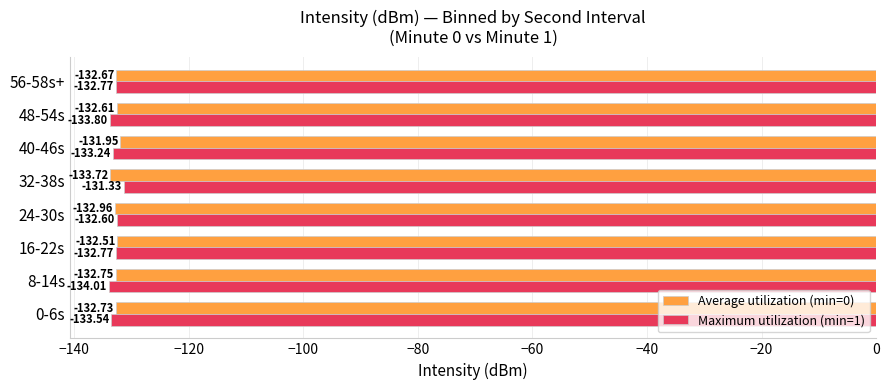

Which series has the widest spread of values?

Maximum utilization (min=1)